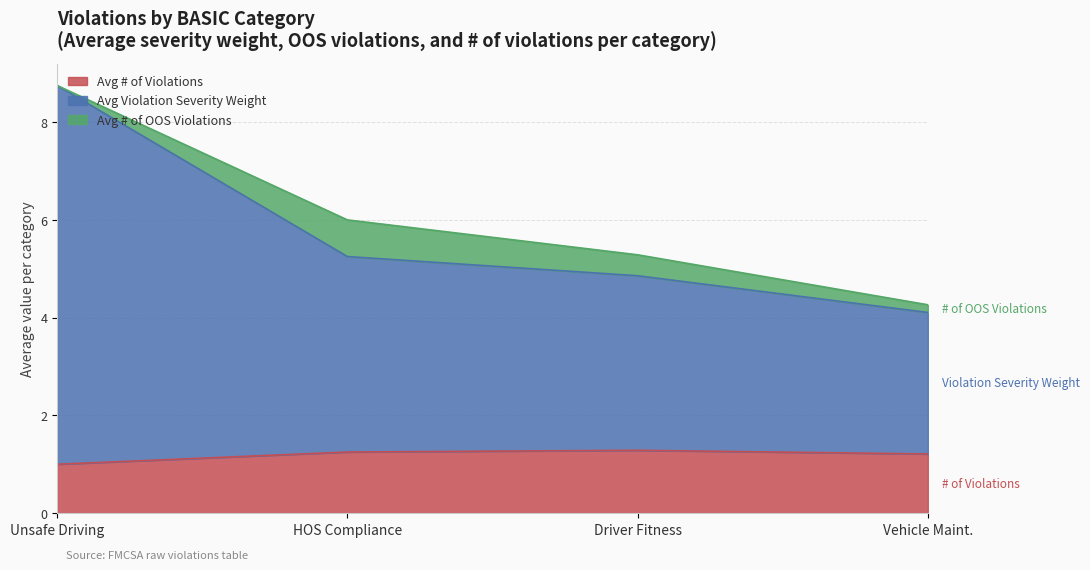

What is the total value across all series at Unsafe Driving?

8.8